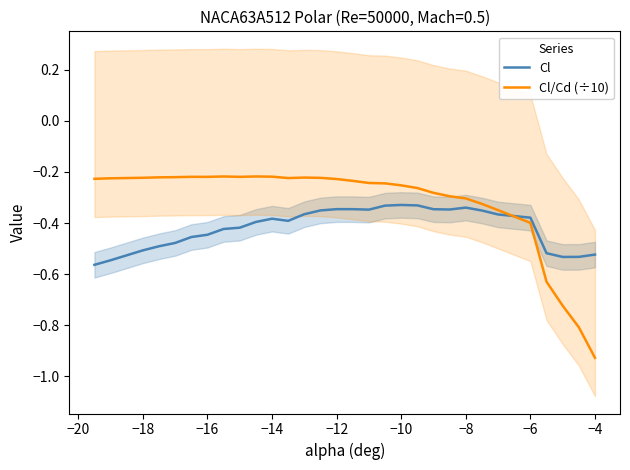

Is it true that Cl equals -0.6 at −12?

False